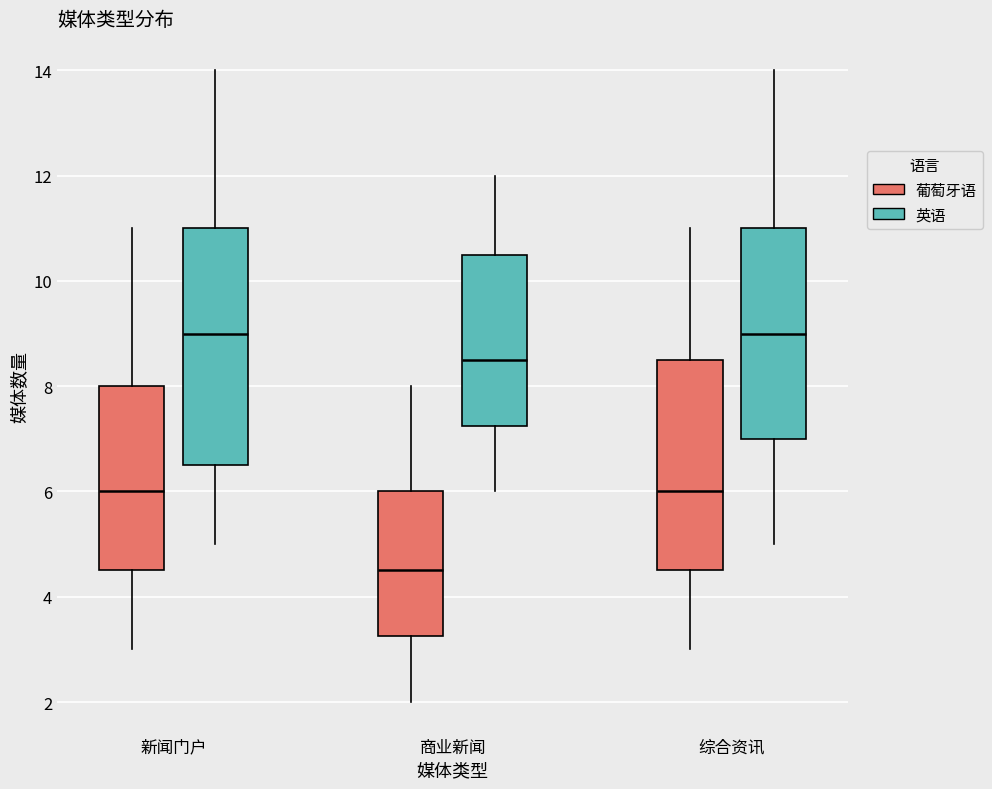

Reading left to right, transcribe this box plot: for each box, give where its median line is, the range the box spans, and where its two whiskers end, as read against the y-axis. The values are not printed on the chart, so give them approximately, as read against the axis.

新闻门户 (葡萄牙语): median 6.0, box 4.6 to 8.0, whiskers 3.0 to 11.0
新闻门户 (英语): median 9.0, box 6.6 to 11.0, whiskers 5.0 to 14.0
商业新闻 (葡萄牙语): median 4.6, box 3.2 to 6.0, whiskers 2.0 to 8.0
商业新闻 (英语): median 8.6, box 7.2 to 10.6, whiskers 6.0 to 12.0
综合资讯 (葡萄牙语): median 6.0, box 4.6 to 8.6, whiskers 3.0 to 11.0
综合资讯 (英语): median 9.0, box 7.0 to 11.0, whiskers 5.0 to 14.0